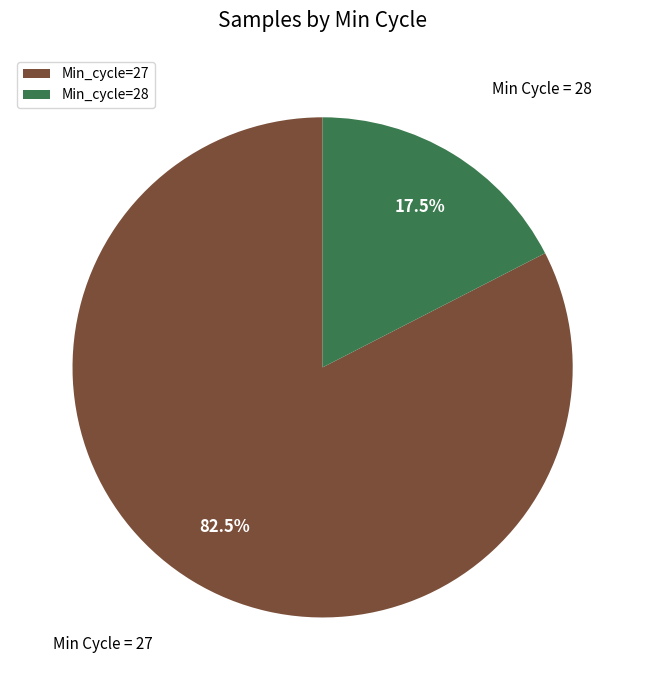

Rank the categories by value from lowest to highest.

Min_cycle=28, Min_cycle=27